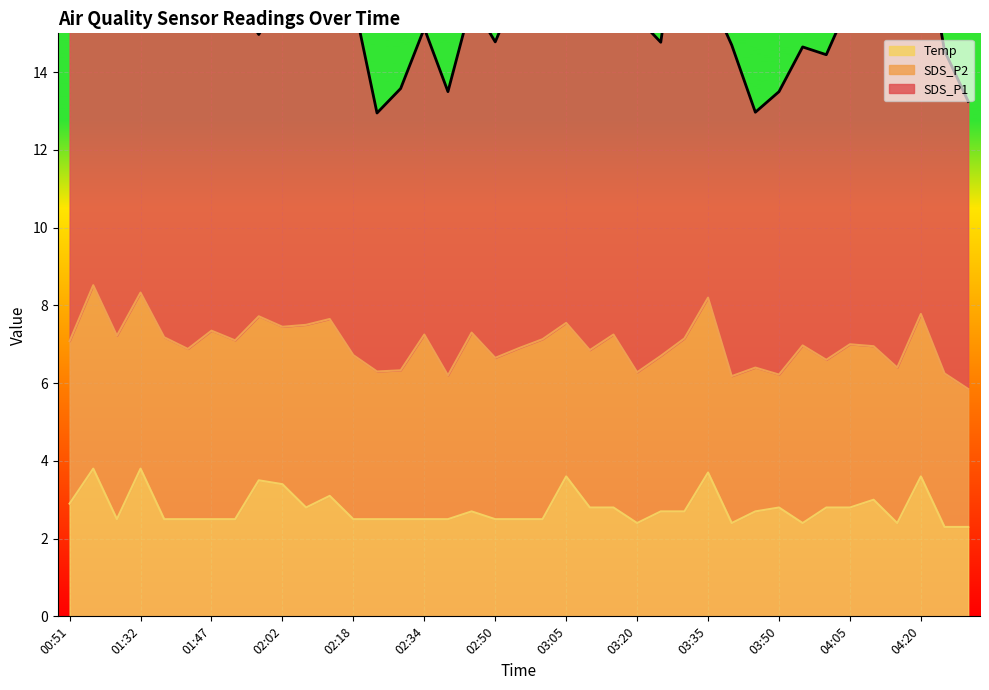

Reading left to right, transcribe all the data shown in this chart.

SDS_P1: 9.8	9.3	8.9	9.8	9.7	9.1	8.4	8.8	7.2	8.6	9.3	8.5	9.1	6.7	7.2	7.9	7.3	8.5	8.1	9.3	10.8	8.5	8.3	10.9	9.1	8.1	12.0	7.8	8.5	6.6	7.3	7.7	7.8	8.8	8.9	9.9	10.2	8.3	7.4
SDS_P2: 4.2	4.7	4.7	4.5	4.7	4.4	4.8	4.6	4.2	4.0	4.7	4.5	4.2	3.8	3.8	4.8	3.7	4.6	4.2	4.4	4.6	4.0	4.0	4.5	3.9	4.0	4.5	4.5	3.8	3.7	3.4	4.6	3.8	4.2	4.0	4.0	4.2	4.0	3.5
Temp: 2.9	3.8	2.5	3.8	2.5	2.5	2.5	2.5	3.5	3.4	2.8	3.1	2.5	2.5	2.5	2.5	2.5	2.7	2.5	2.5	2.5	3.6	2.8	2.8	2.4	2.7	2.7	3.7	2.4	2.7	2.8	2.4	2.8	2.8	3.0	2.4	3.6	2.3	2.3